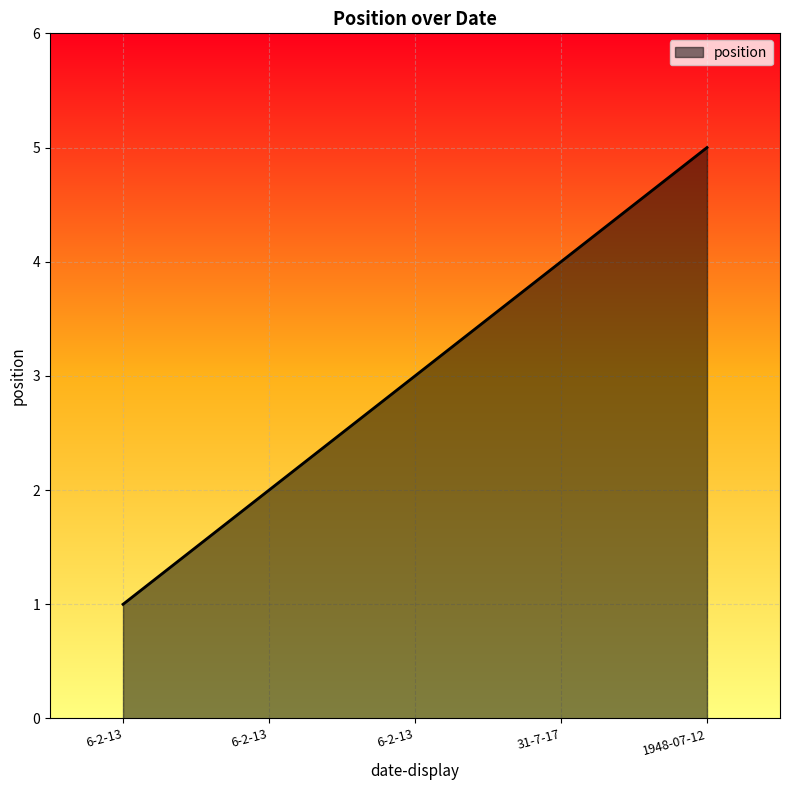

Reading left to right, list all the values displayed in this chart.

6-2-13=1	6-2-13=2	6-2-13=3	31-7-17=4	1948-07-12=5